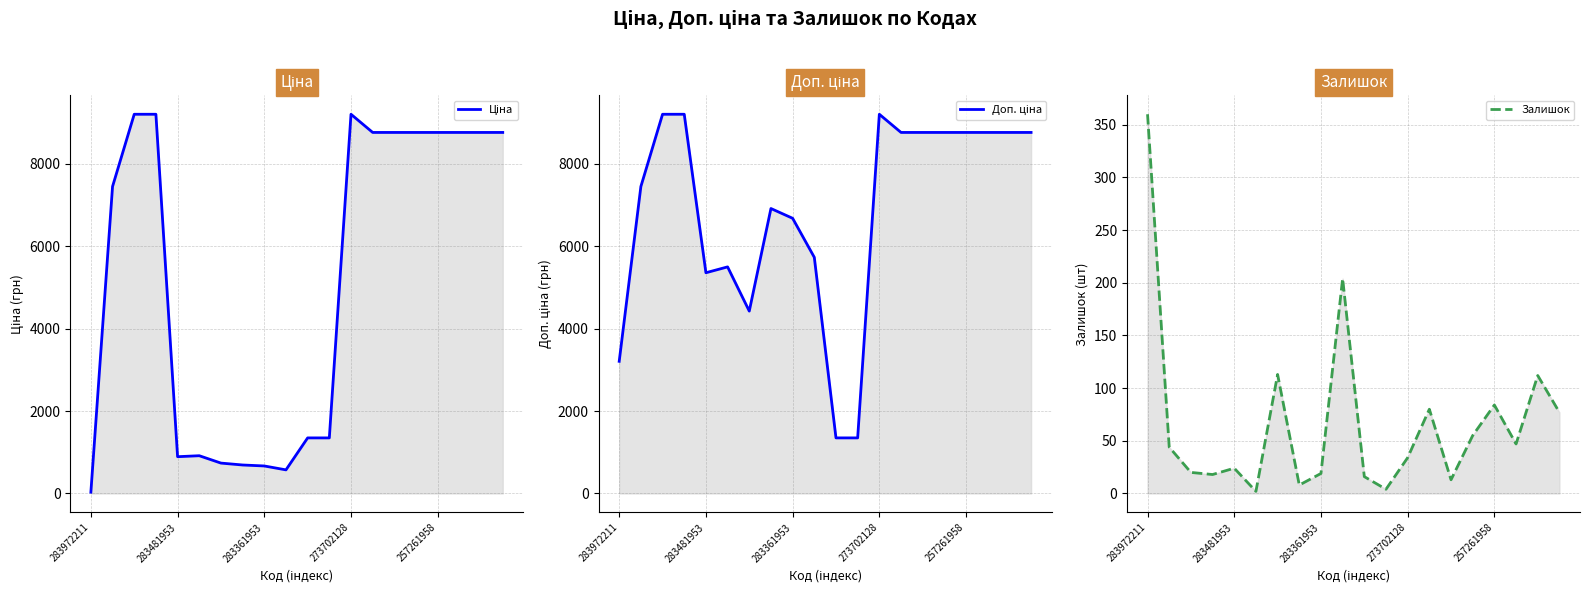

What is the highest value of the Ціна series?

9196.3